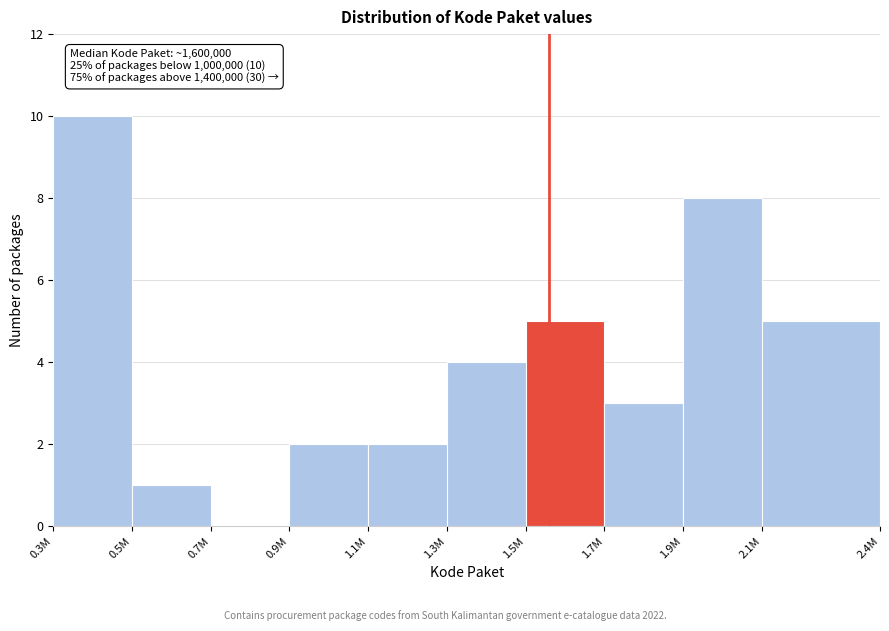

Reading right to left, transcribe all the data shown in this chart.

2.1M=5	1.9M=8	1.7M=3	1.5M=5	1.3M=4	1.1M=2	0.9M=2	0.7M=0	0.5M=1	0.3M=10